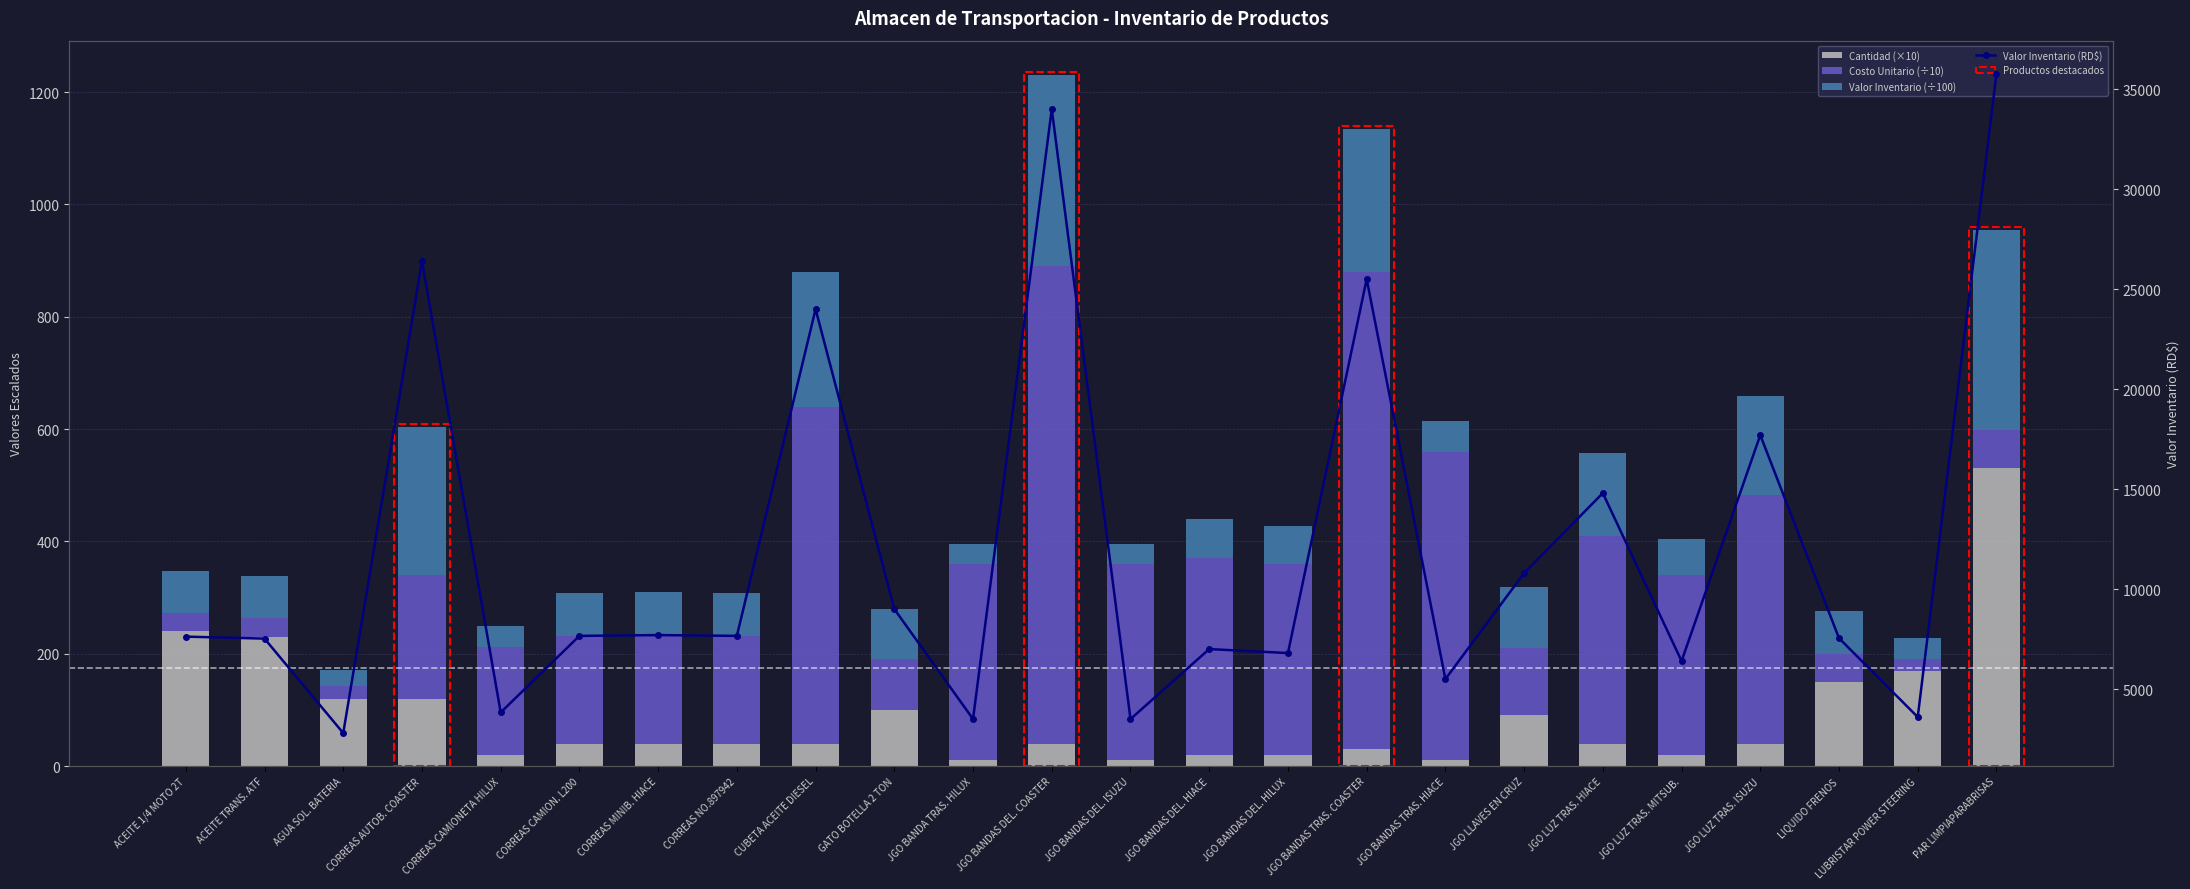

Which label corresponds to the smallest value in the chart?

JGO BANDA TRAS. HILUX